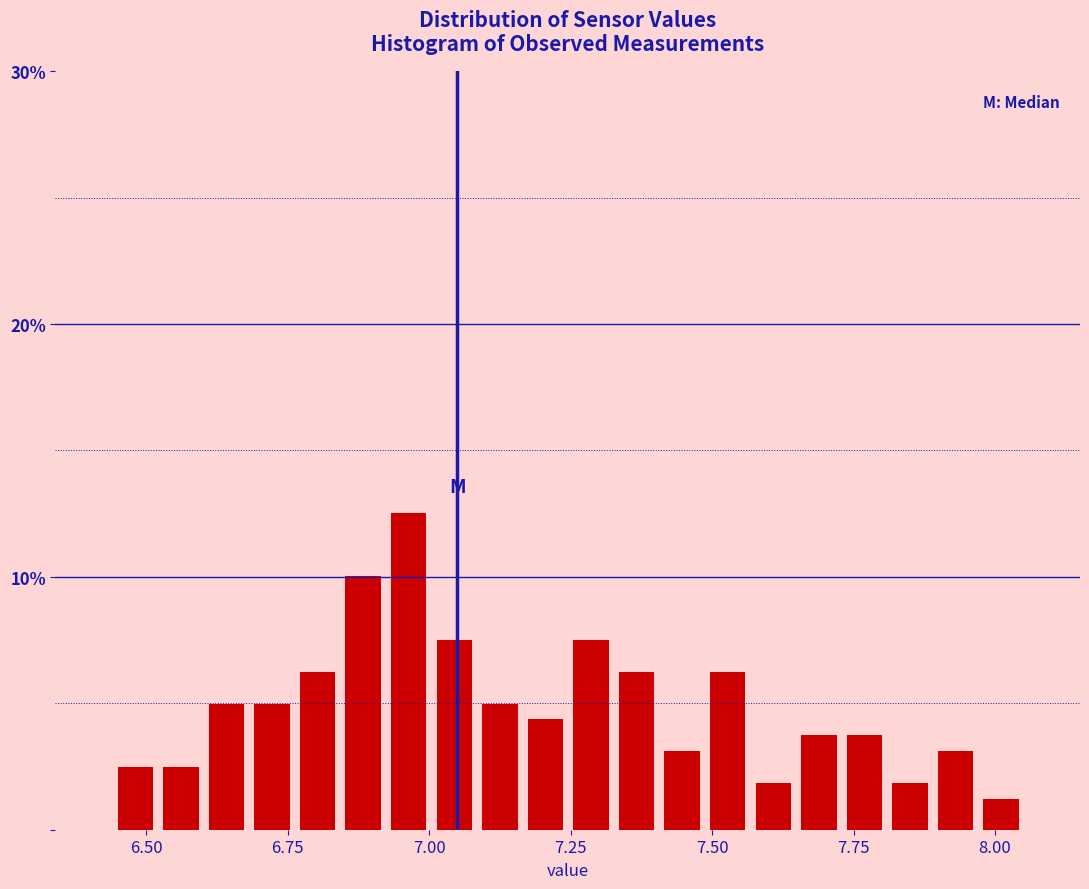

Around what value on the x-axis is the tallest bar? Give the approximate position of its centre, as read against the axis.

6.95